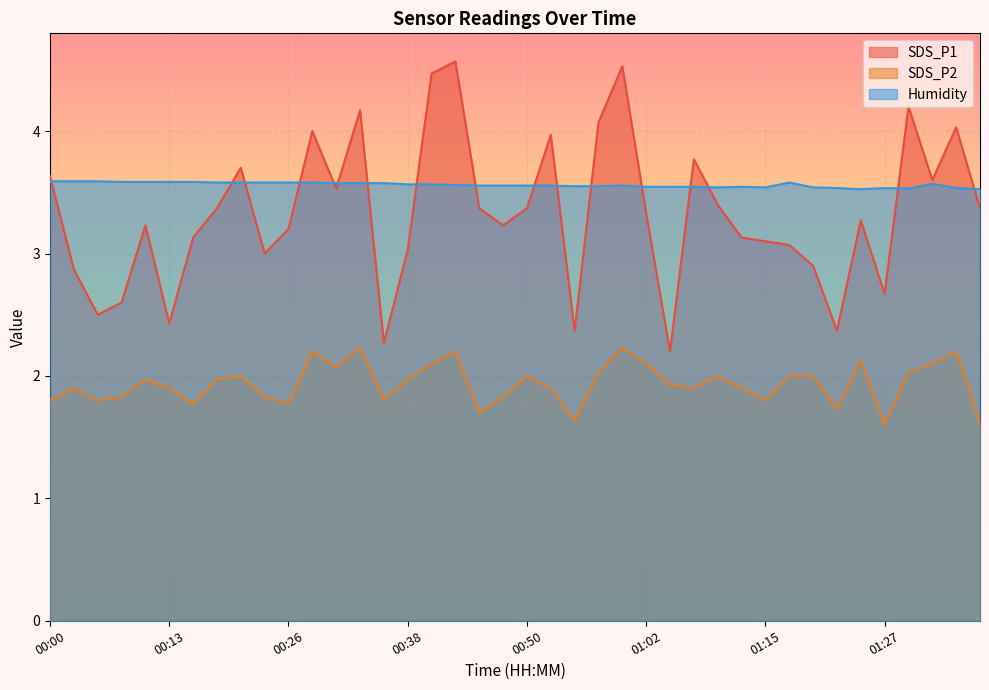

Which series has the widest spread of values?

SDS_P1